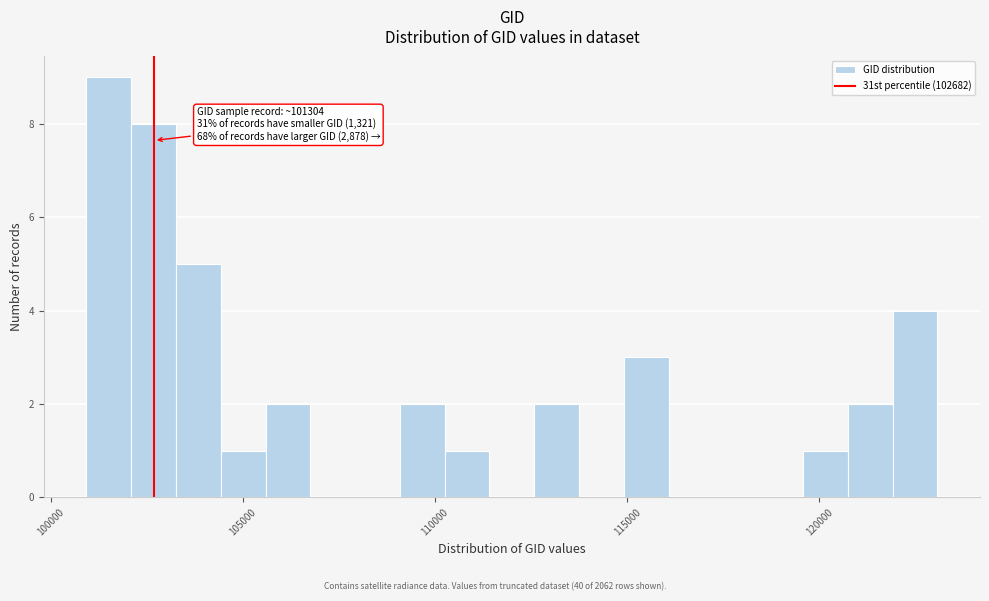

Read against the x-axis, roughly where is the centre of the tallest bar?

101500